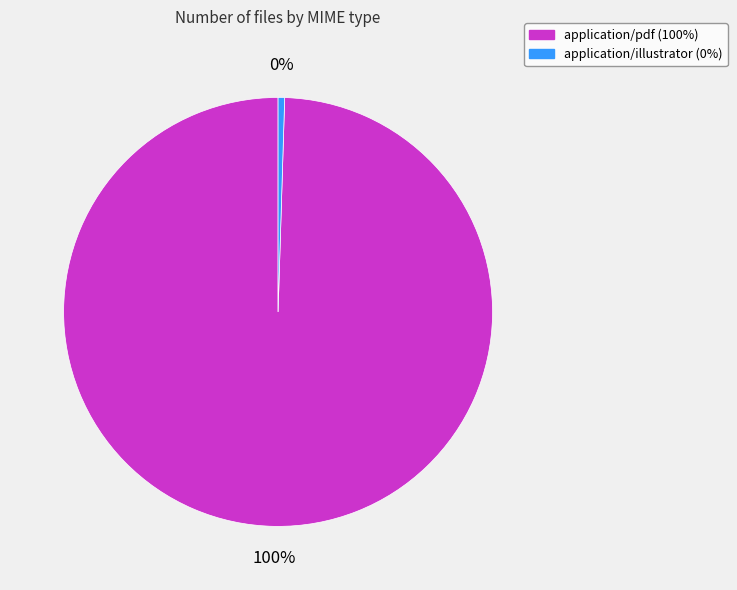

To the nearest percent, what is the average slice percentage?

50%